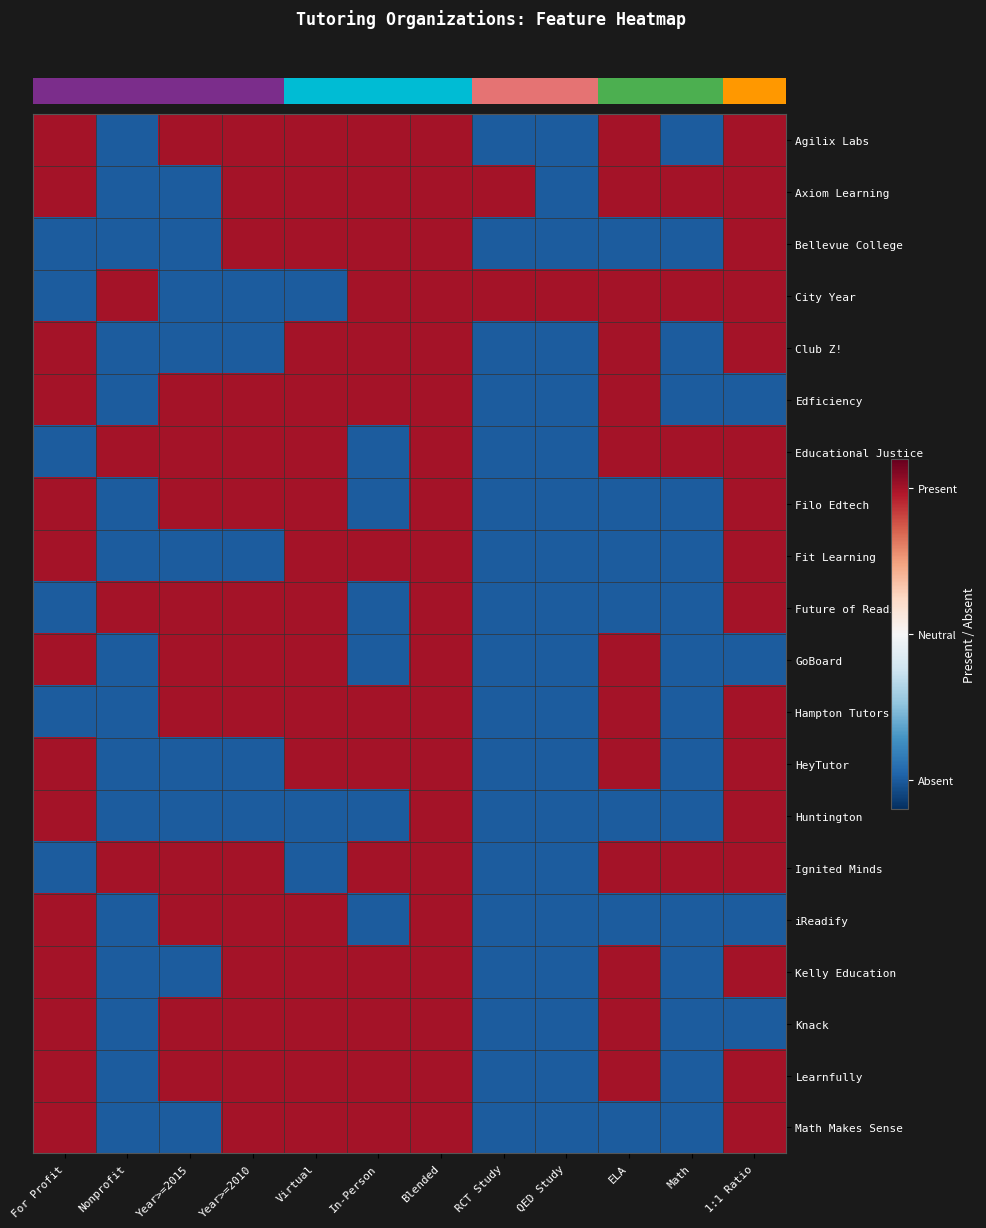

At which category does the chart reach its peak across all series?

For Profit